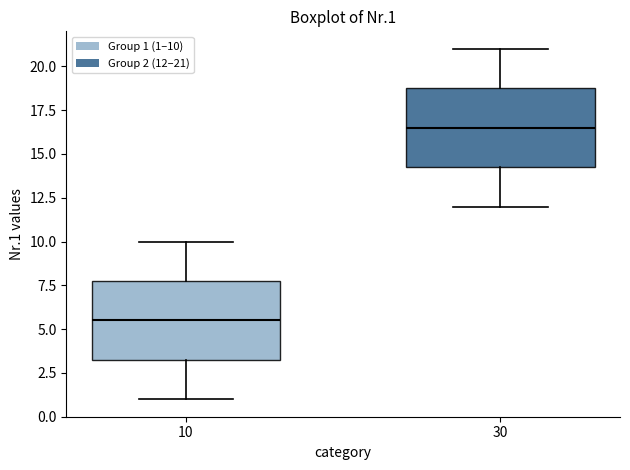

Reading left to right, read every box against the y-axis: the position of its median line, the range the box covers, and the ends of its whiskers. The values are not printed on the chart, so give them approximately, as read against the axis.

10: median 5.5, box 3.5 to 8.0, whiskers 1.0 to 10.0
30: median 16.5, box 14.5 to 19.0, whiskers 12.0 to 21.0